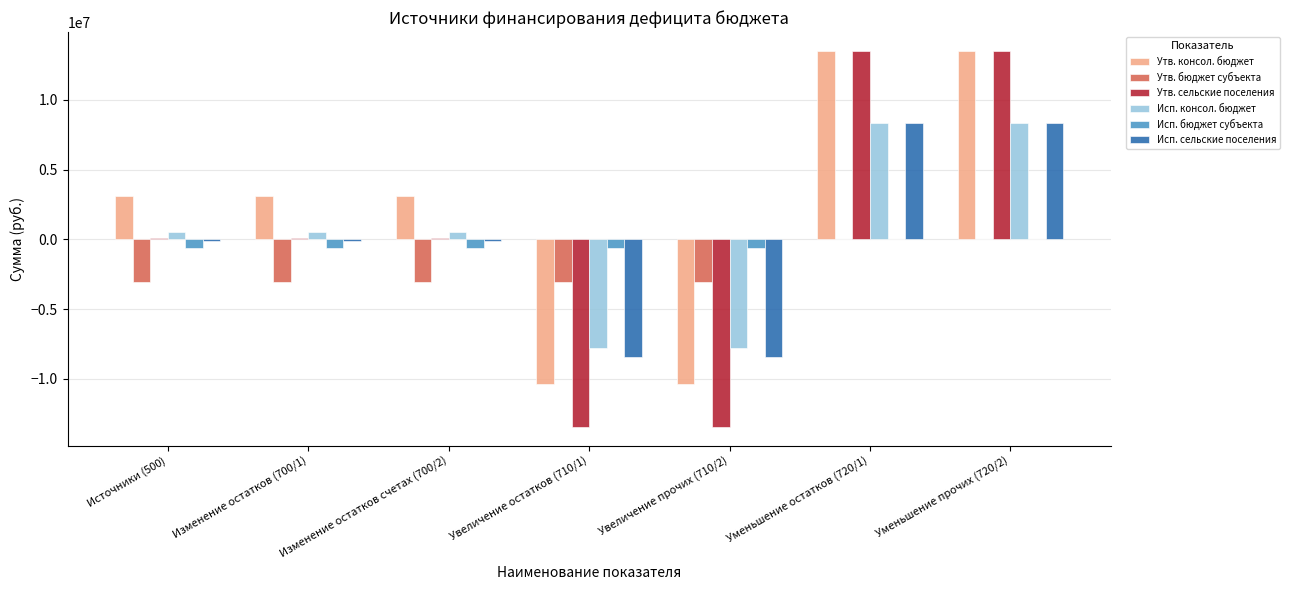

What is the sum of all Исп. сельские поселения values?

-450517.0